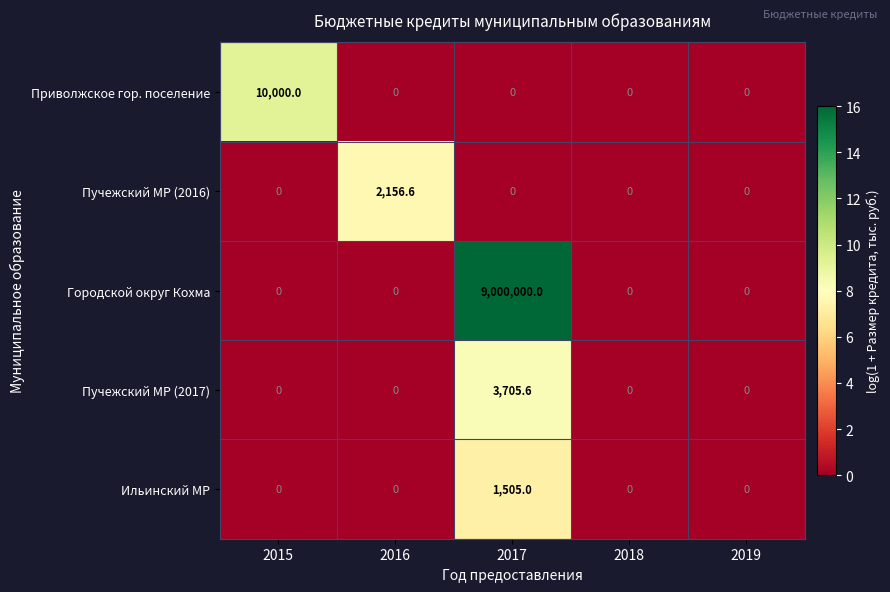

What is the greatest value displayed?

9000000.0